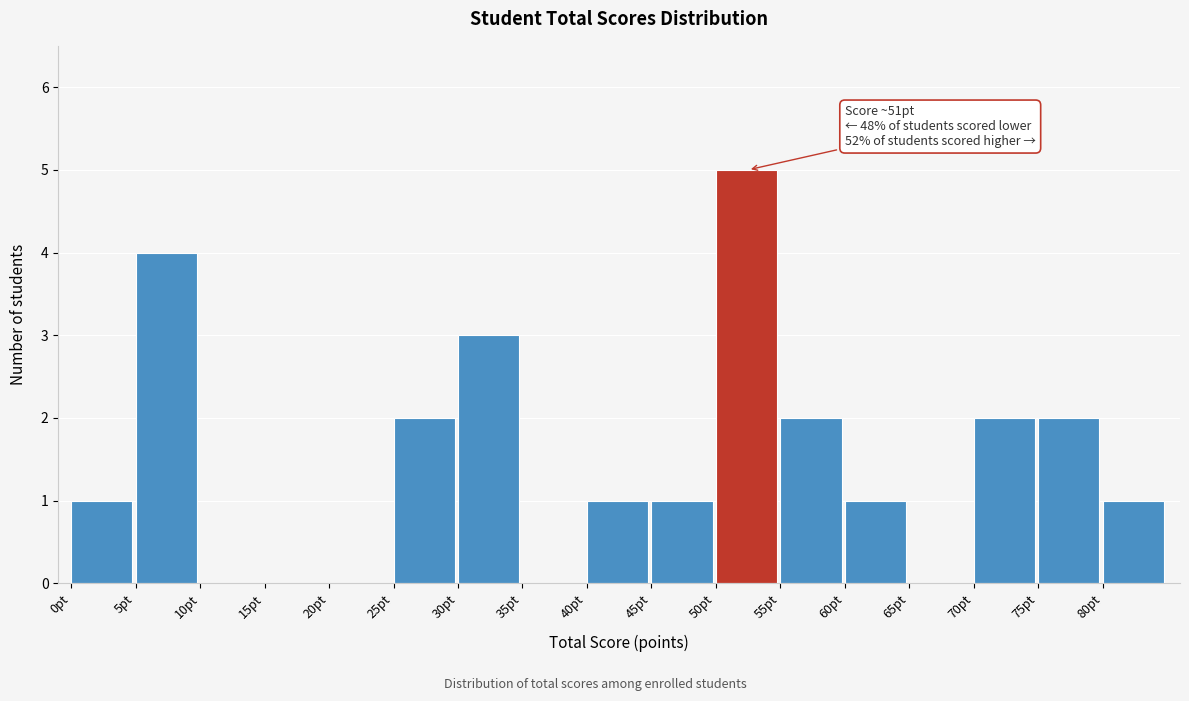

Over which range of the x-axis is the bar tallest?

50 to 55